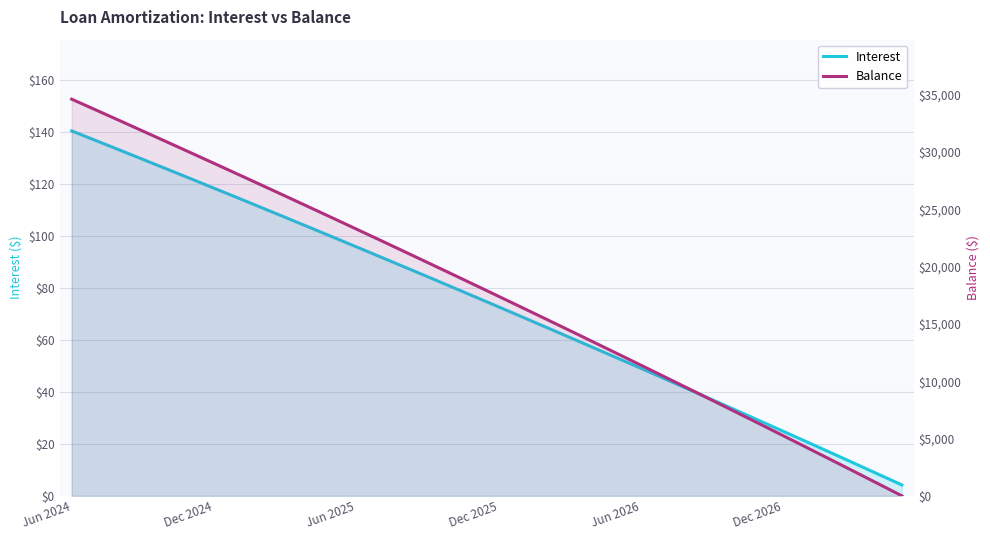

At which label does Balance reach its peak?

Jun 2024